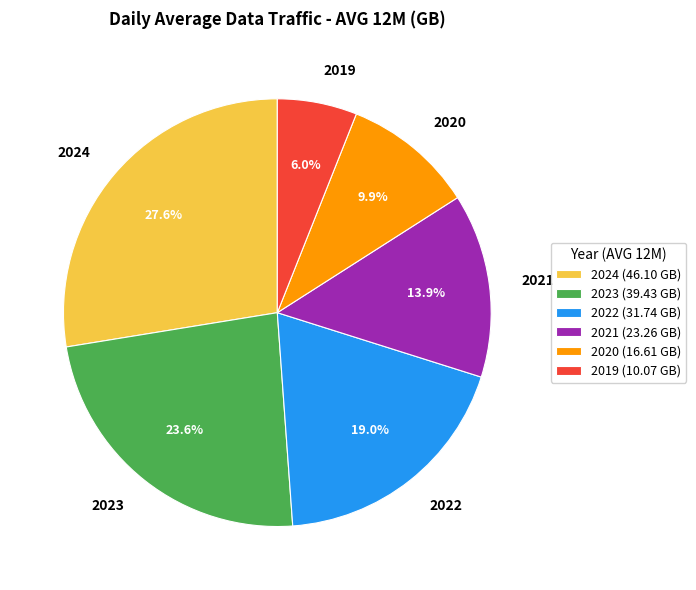

Which category has the biggest portion of the pie?

2024